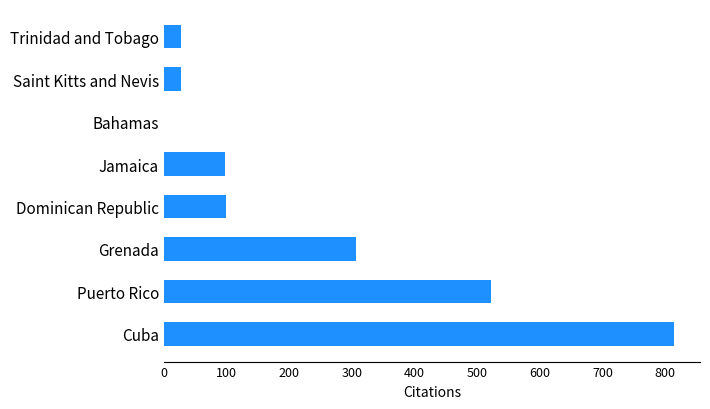

Are the bars horizontal?

Yes